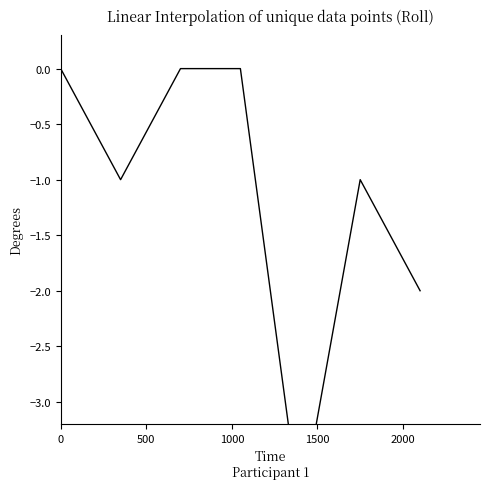

How many values are below -1?

2